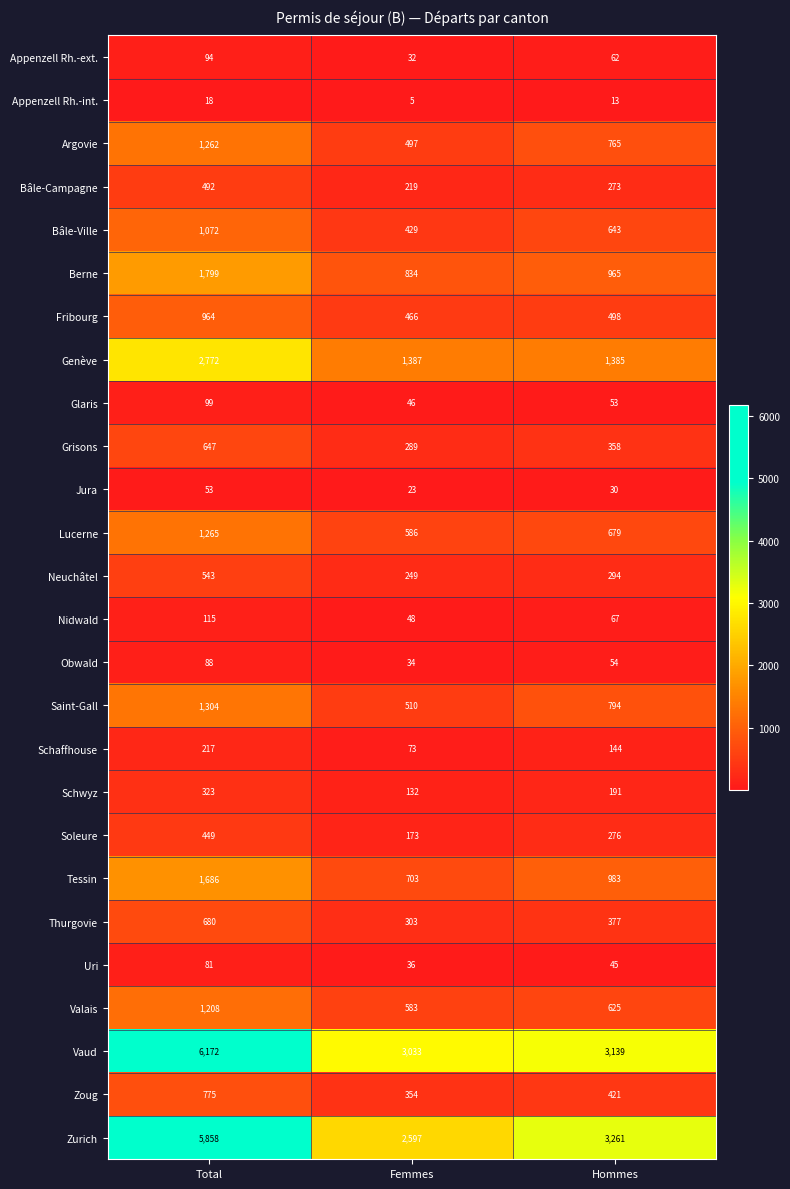

At which category is the sum across all series the highest?

Total